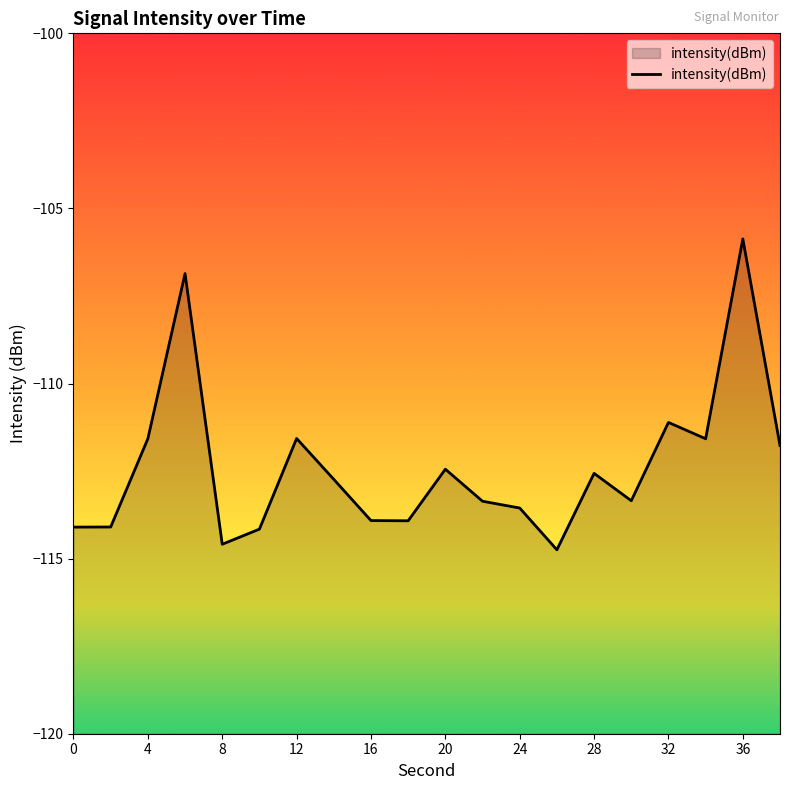

How many lines are shown in the chart?

1